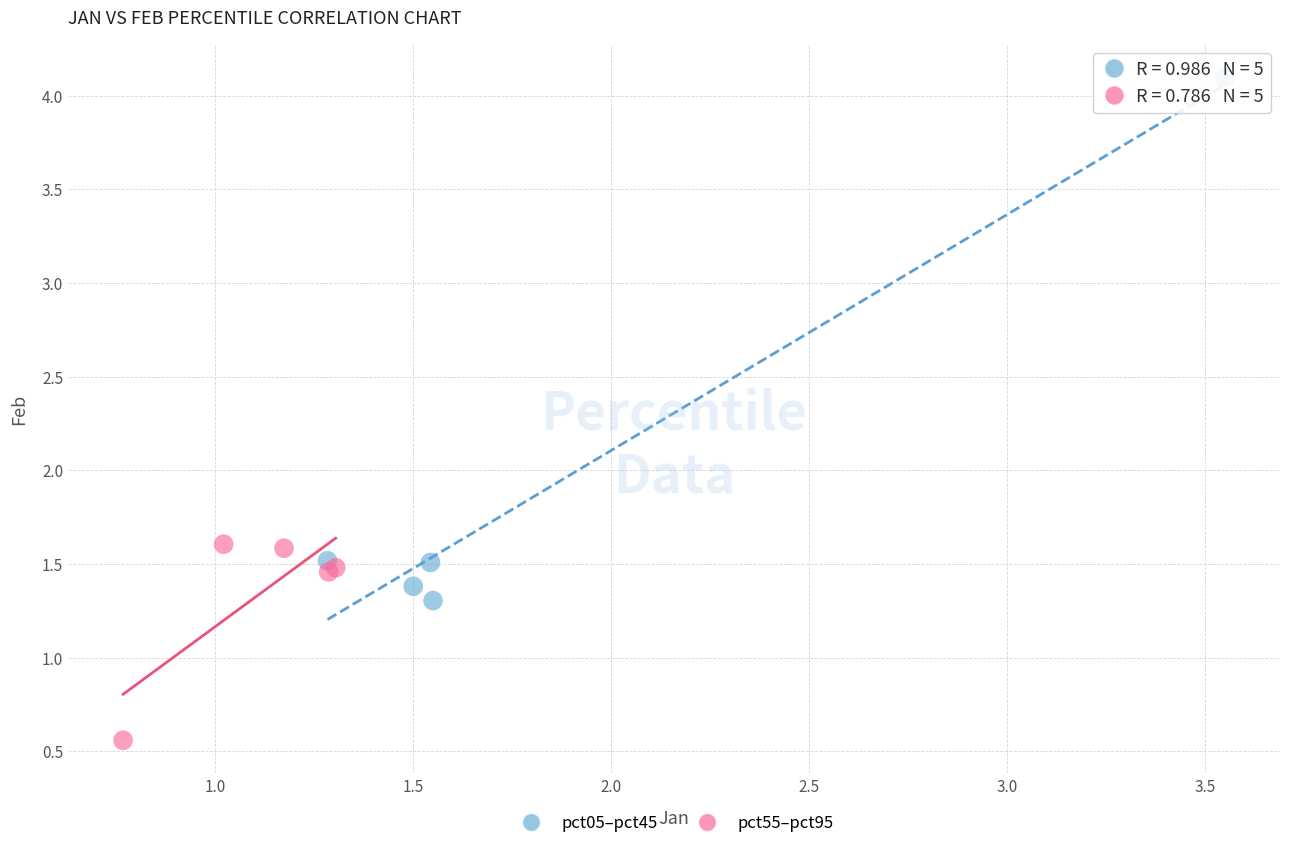

Which series contains the lowest Y value?

pct55–pct95